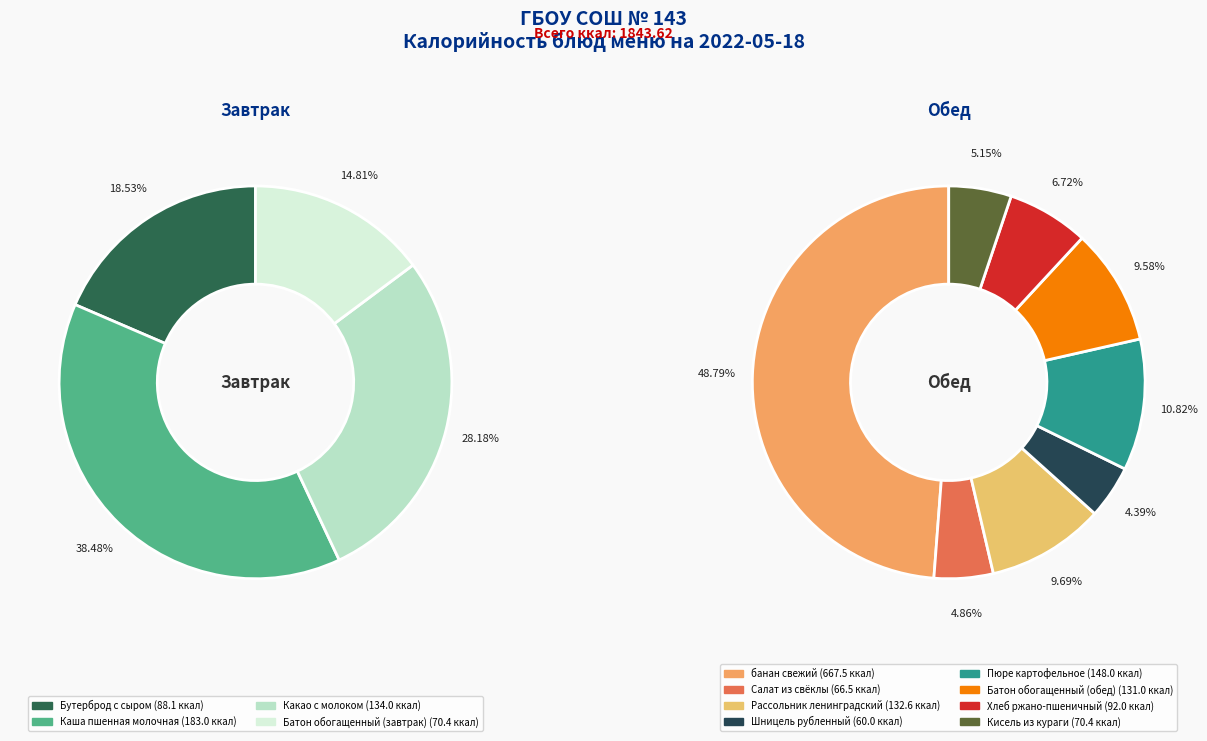

Does Хлеб ржано-пшеничный represent more than half of the total?

No